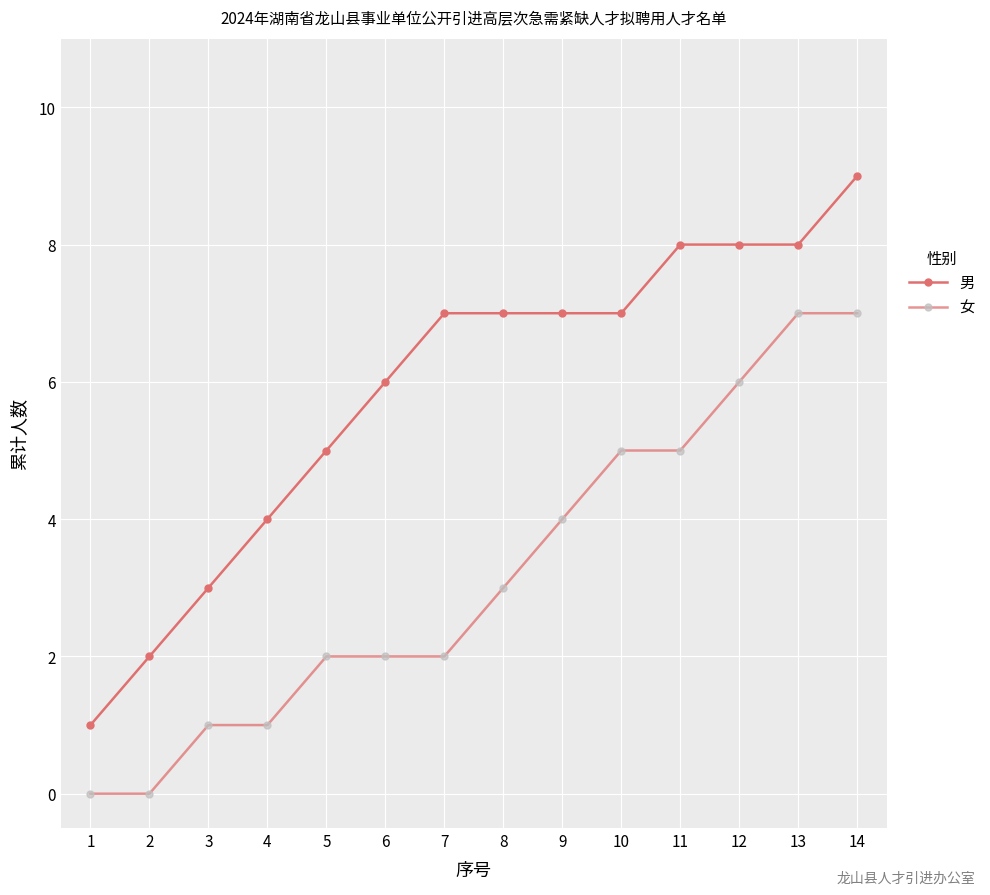

How many data points in 男 are less than 7?

6